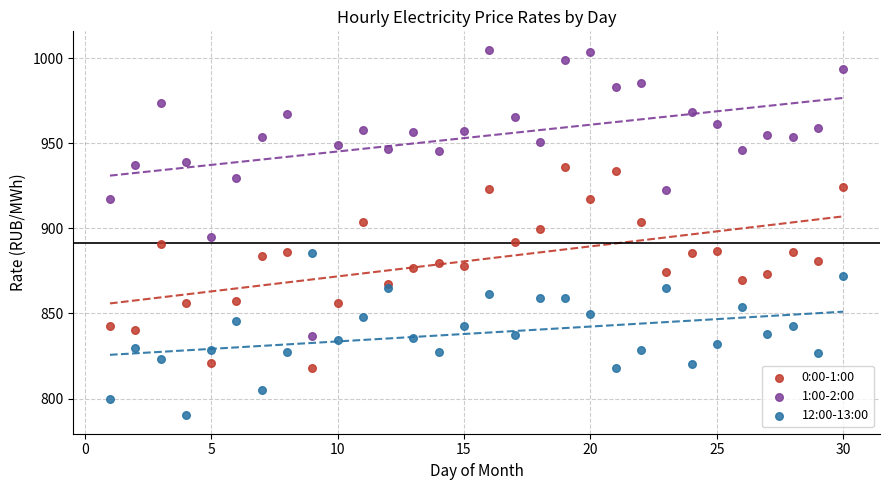

What are all the series names shown in the legend?

0:00-1:00, 1:00-2:00, 12:00-13:00